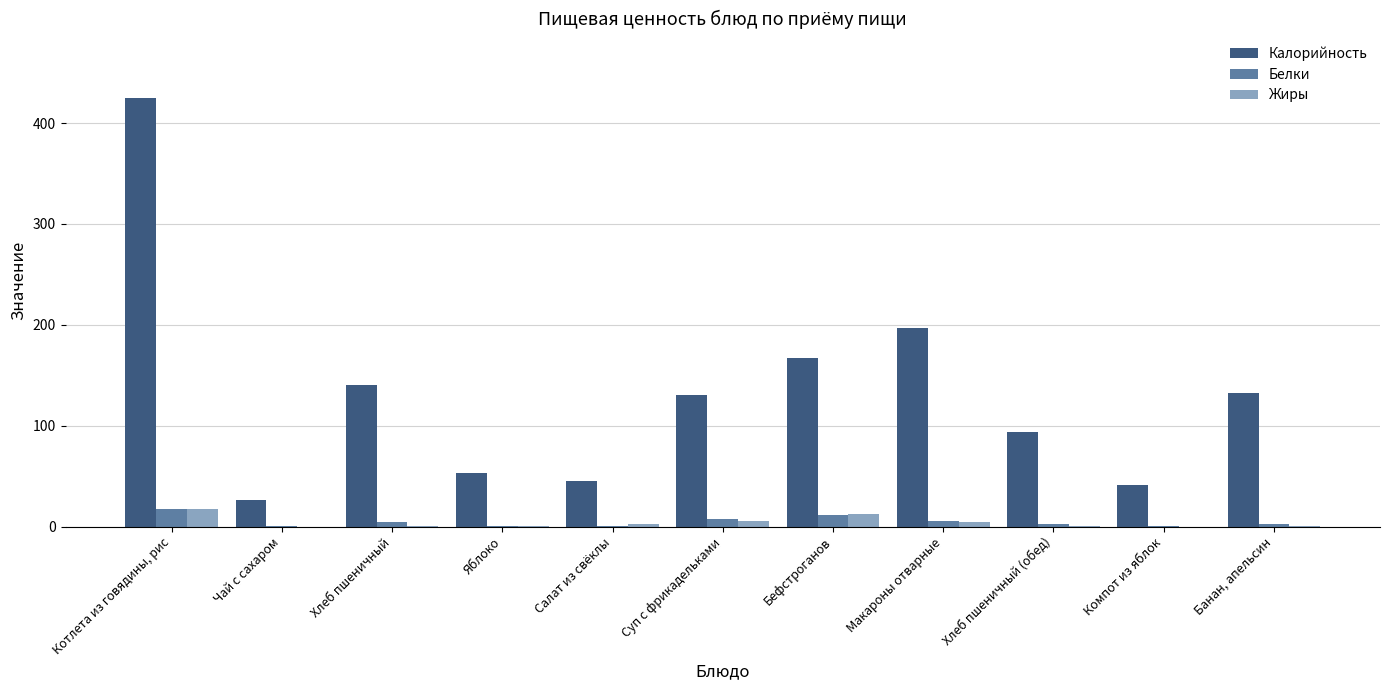

What is the sum of all Калорийность values?

1453.6